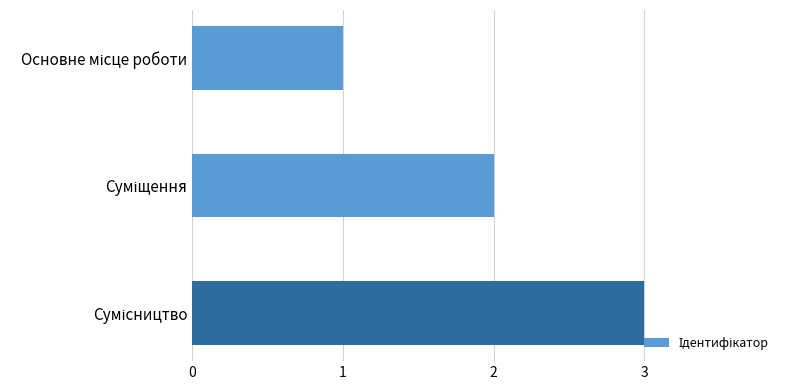

What is the greatest value displayed?

3